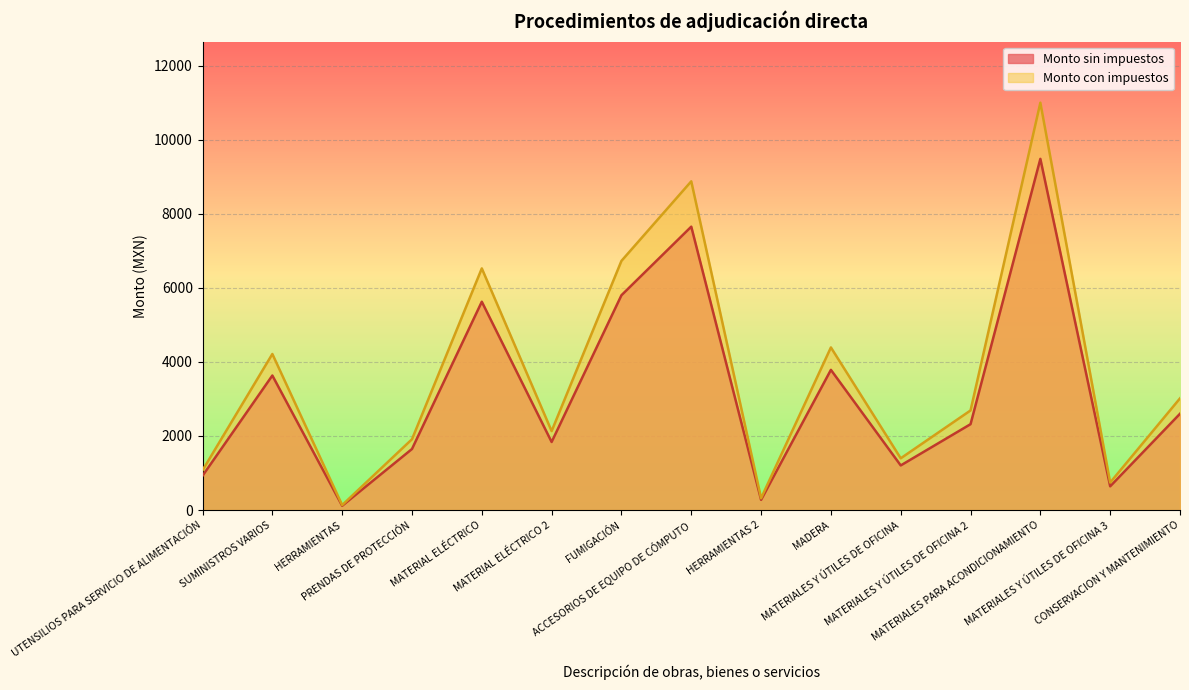

Reading left to right, what are all the values shown in this chart?

Monto sin impuestos: UTENSILIOS PARA SERVICIO DE ALIMENTACIÓN=925.0	SUMINISTROS VARIOS=3632.5	HERRAMIENTAS=115.0	PRENDAS DE PROTECCIÓN=1648.2	MATERIAL ELÉCTRICO=5625.0	MATERIAL ELÉCTRICO 2=1837.5	FUMIGACIÓN=5800.0	ACCESORIOS DE EQUIPO DE CÓMPUTO=7652.0	HERRAMIENTAS 2=275.0	MADERA=3785.0	MATERIALES Y ÚTILES DE OFICINA=1204.3	MATERIALES Y ÚTILES DE OFICINA 2=2318.3	MATERIALES PARA ACONDICIONAMIENTO=9482.8	MATERIALES Y ÚTILES DE OFICINA 3=640.4	CONSERVACION Y MANTENIMIENTO=2600.0
Monto con impuestos: UTENSILIOS PARA SERVICIO DE ALIMENTACIÓN=1073.0	SUMINISTROS VARIOS=4213.7	HERRAMIENTAS=133.4	PRENDAS DE PROTECCIÓN=1911.9	MATERIAL ELÉCTRICO=6525.0	MATERIAL ELÉCTRICO 2=2131.5	FUMIGACIÓN=6728.0	ACCESORIOS DE EQUIPO DE CÓMPUTO=8876.3	HERRAMIENTAS 2=319.0	MADERA=4390.6	MATERIALES Y ÚTILES DE OFICINA=1397.0	MATERIALES Y ÚTILES DE OFICINA 2=2689.2	MATERIALES PARA ACONDICIONAMIENTO=11000.0	MATERIALES Y ÚTILES DE OFICINA 3=742.8	CONSERVACION Y MANTENIMIENTO=3016.0